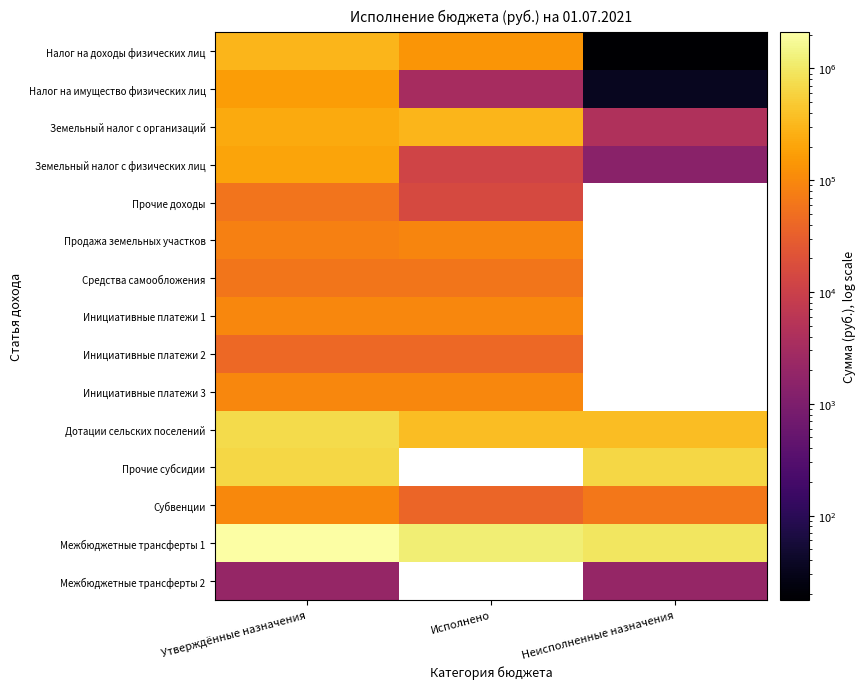

Count the number of categories in the chart.

3